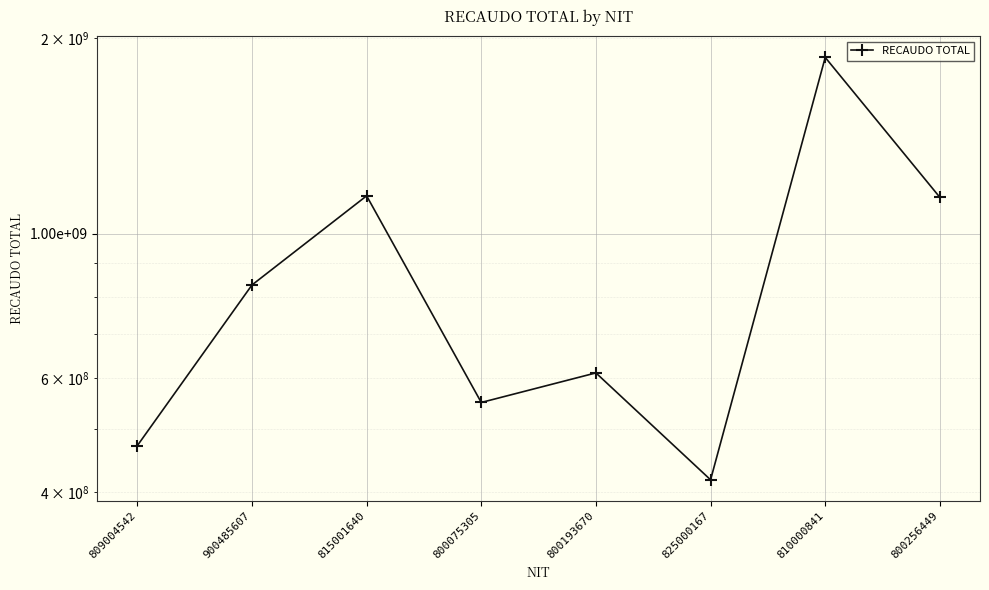

Reading left to right, list all the values displayed in this chart.

809004542=471658803.7	900485607=833852762.0	815001640=1143832407.0	800075305=549753079.4	800193670=610531459.0	825000167=417920543.0	810000841=1868686448.8	800256449=1137691157.0